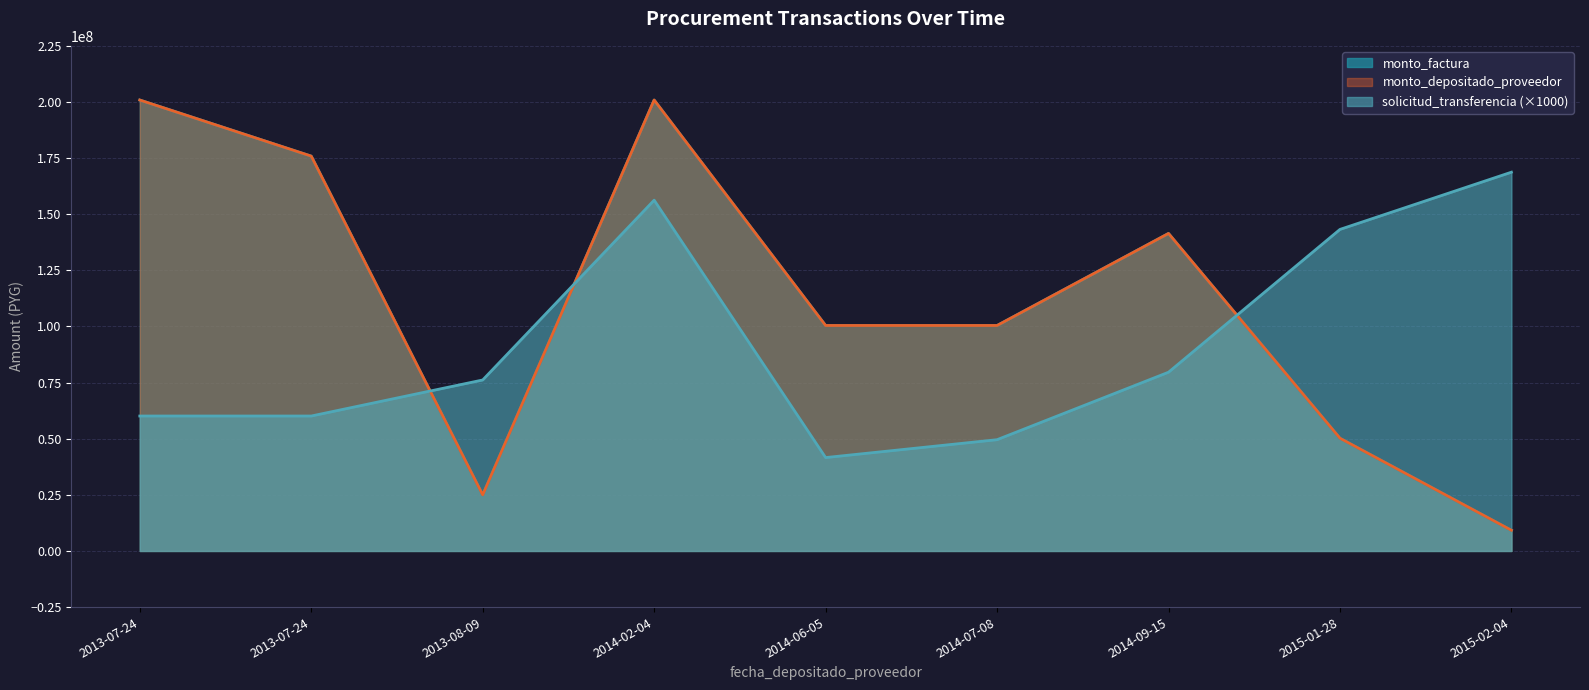

List the series in order of their peak value, highest first.

monto_factura, monto_depositado_proveedor, solicitud_transferencia